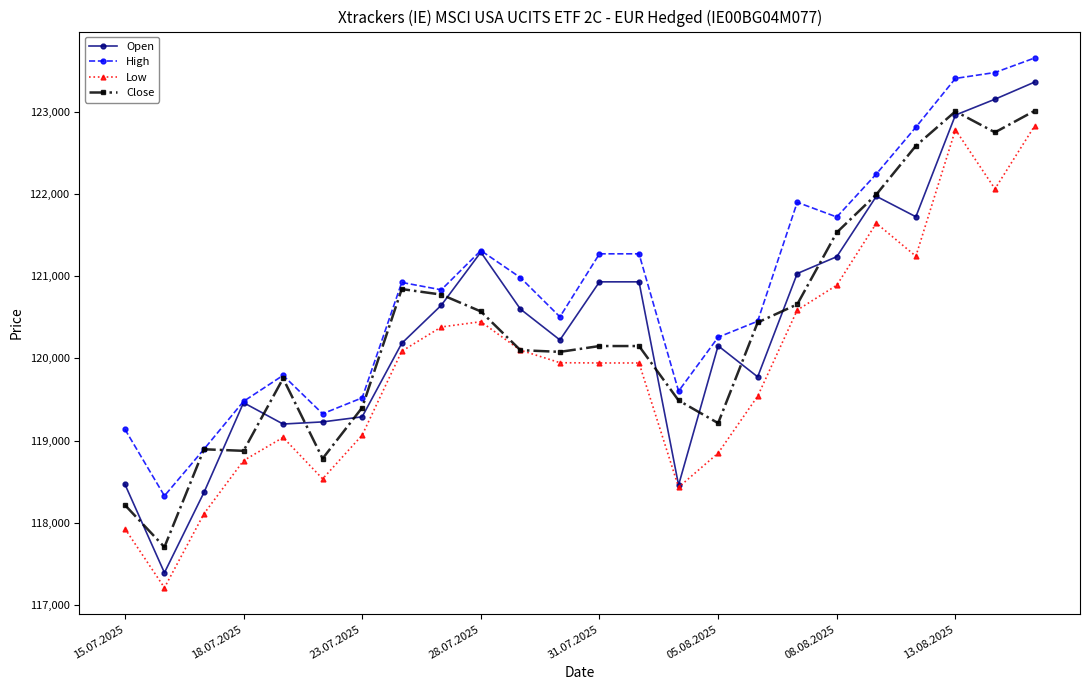

Which series has the largest total across all categories?

High